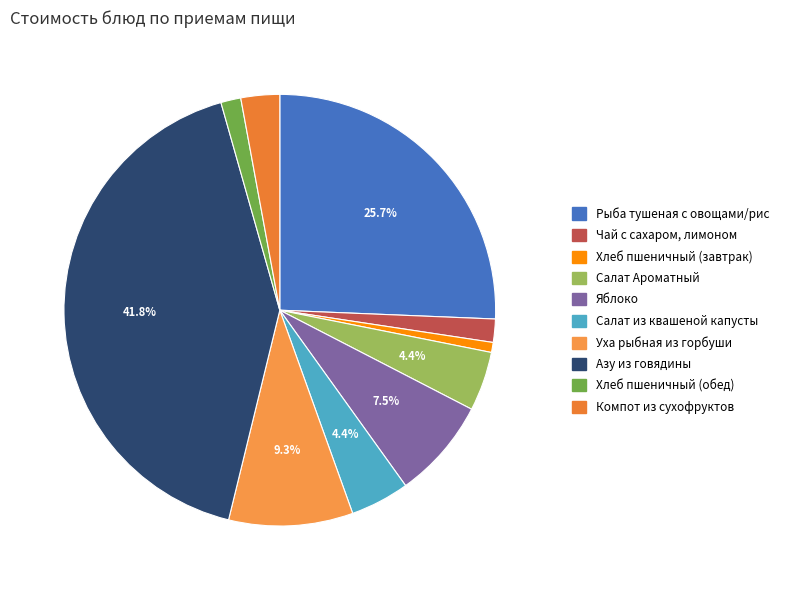

What is the ratio of the value at Чай с сахаром, лимоном to the value at Яблоко?

0.2